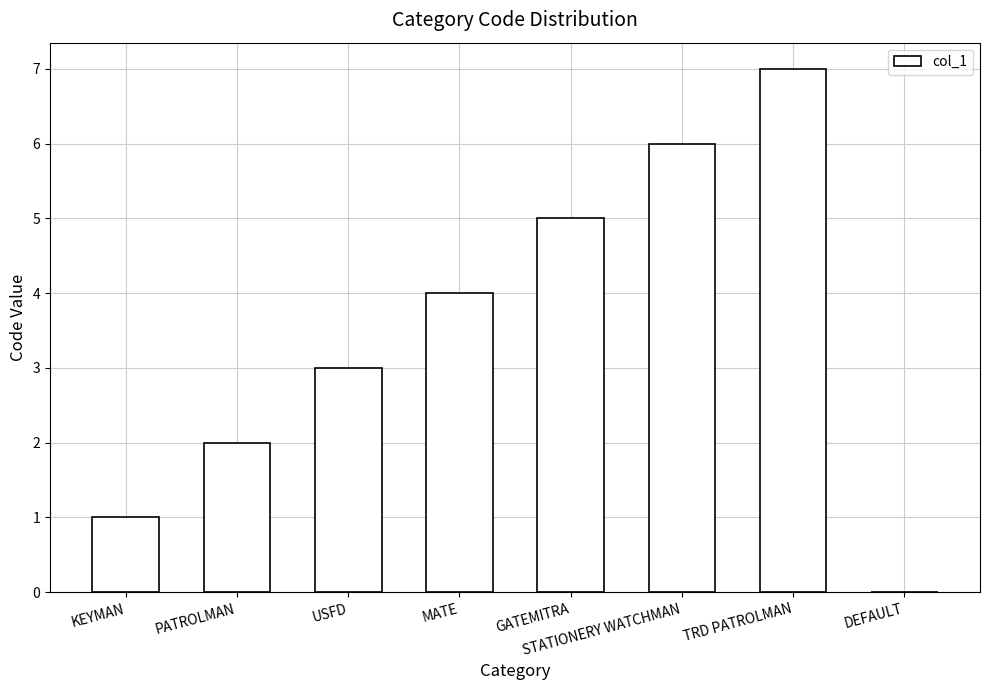

Approximately how many times larger is the value at GATEMITRA compared to USFD?

1.7